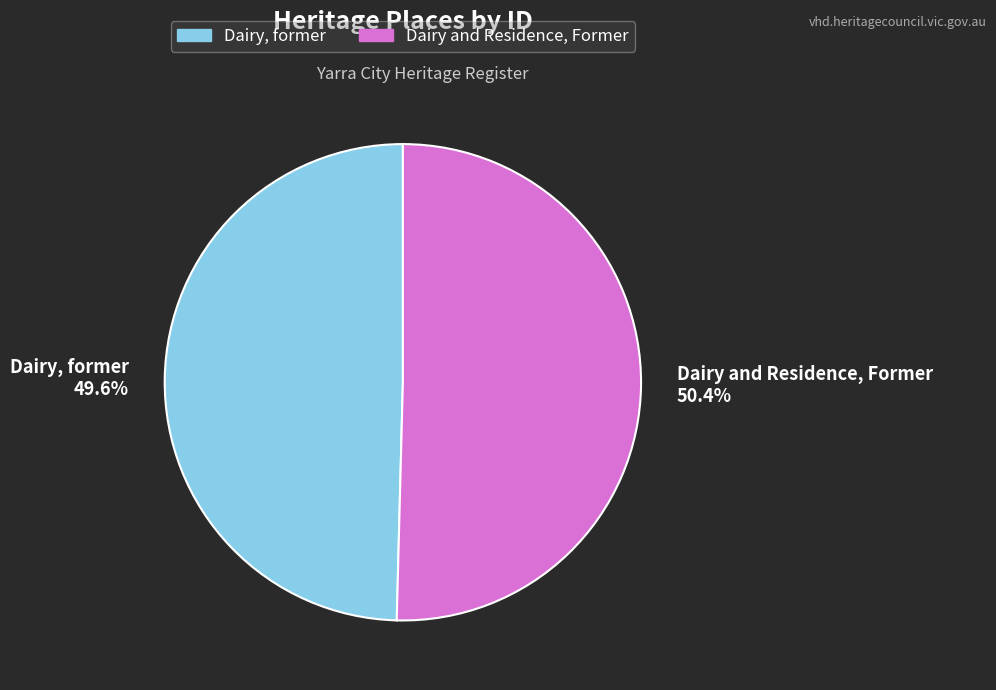

To the nearest percent, what is the average slice percentage?

50%